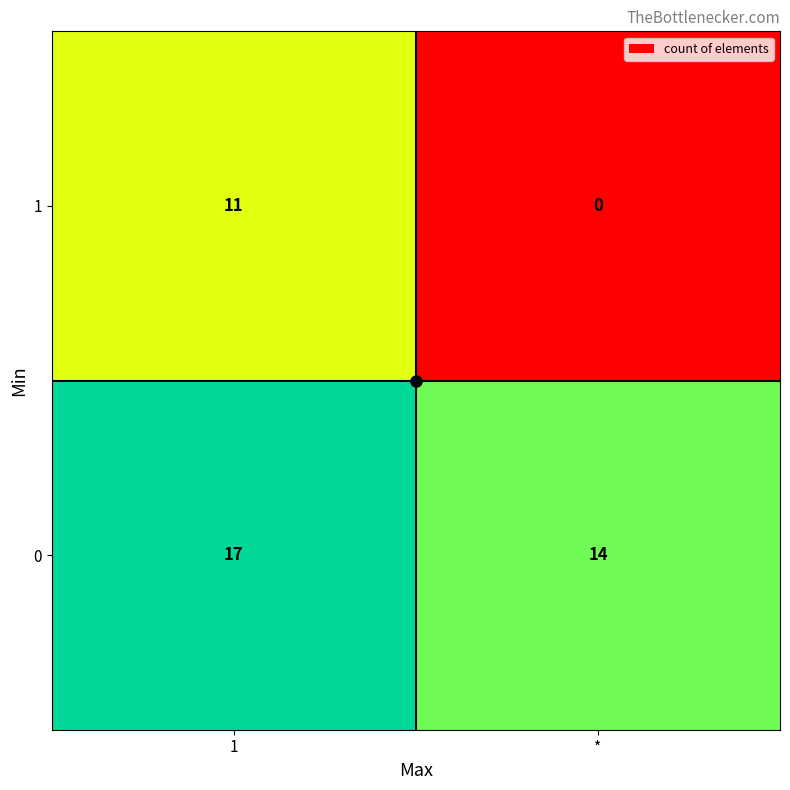

Rank the categories by 1 value from highest to lowest.

1, *